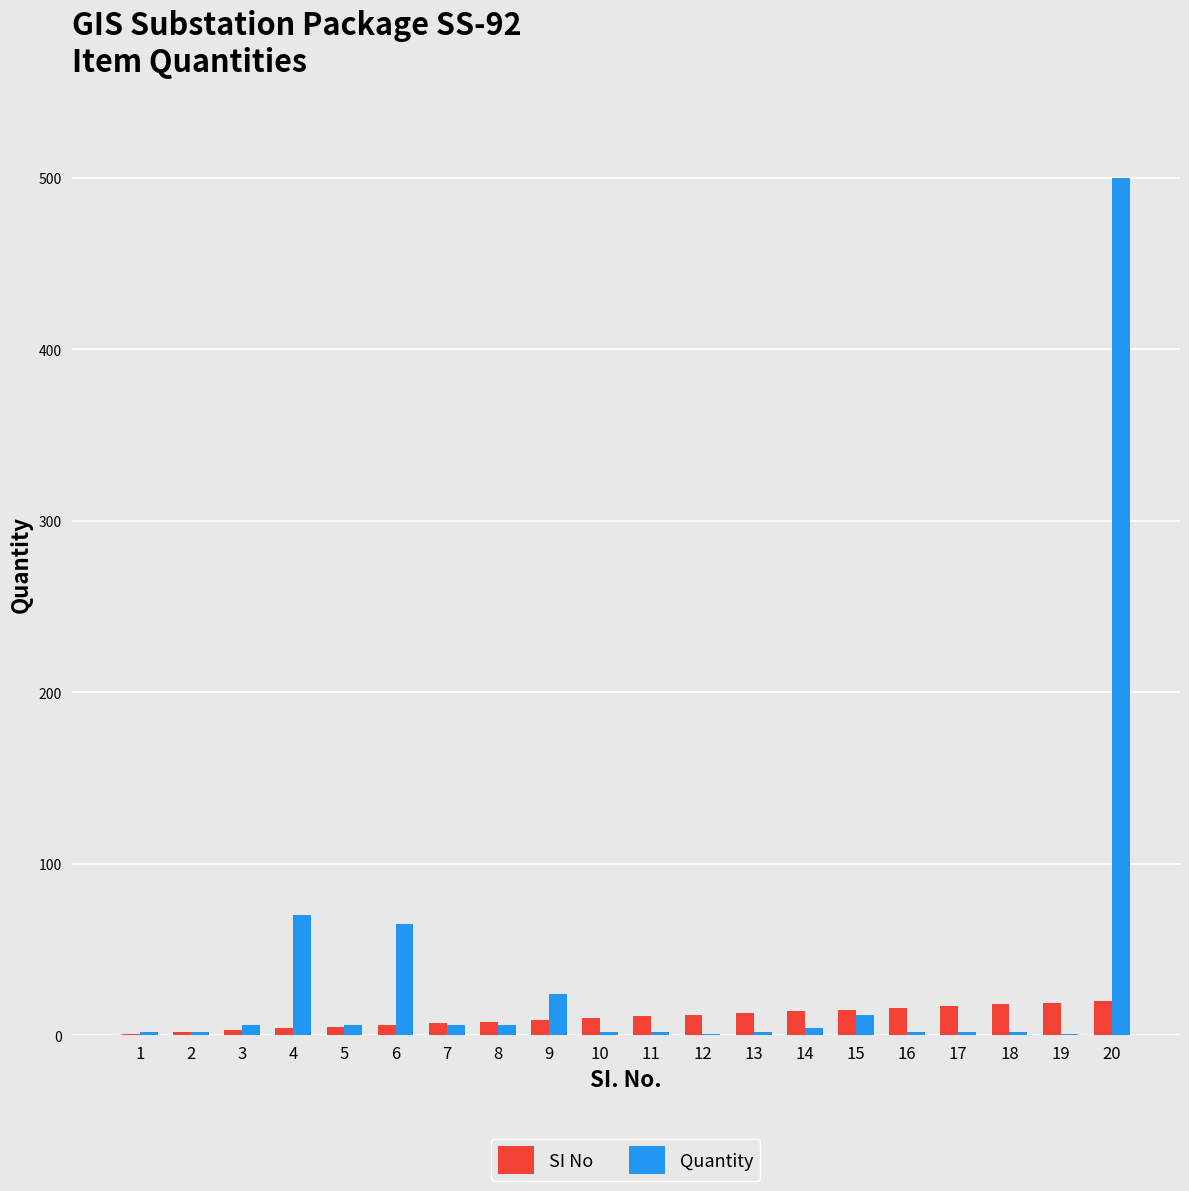

Is it true that SI No equals 15 at 15?

True